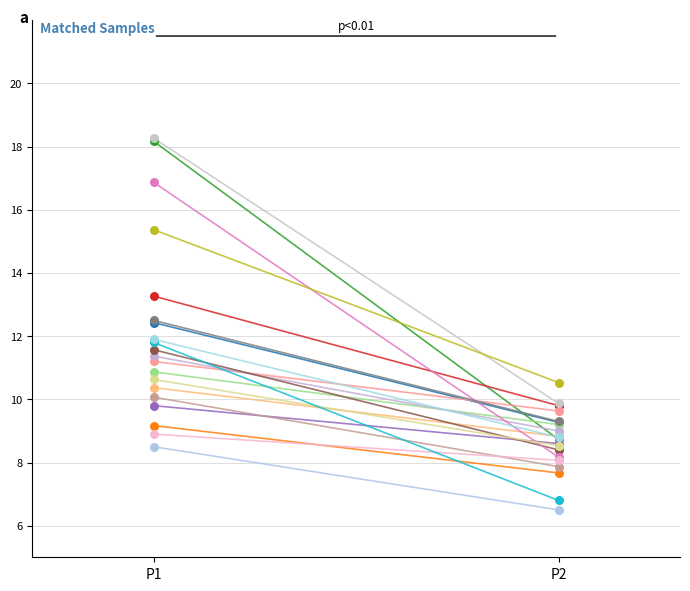

Which series reaches the minimum Y coordinate?

P2